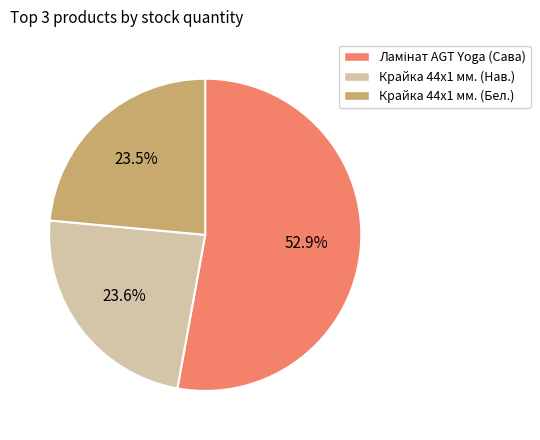

Is there any slice that represents more than half of the pie?

Yes